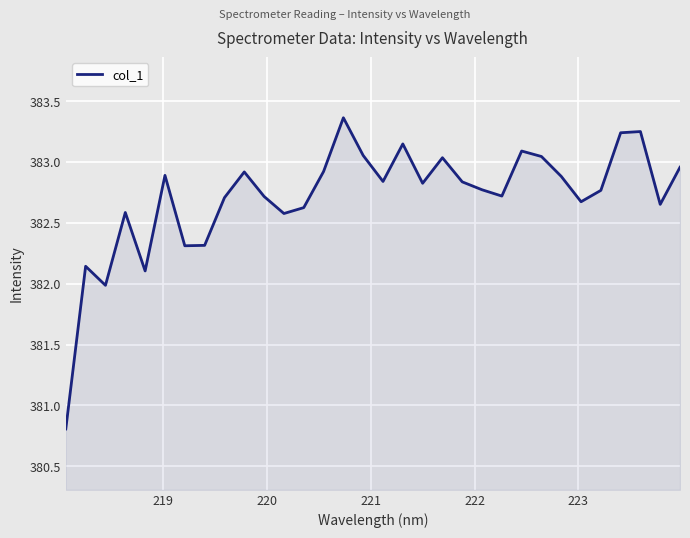

What is the smallest value displayed?

380.8